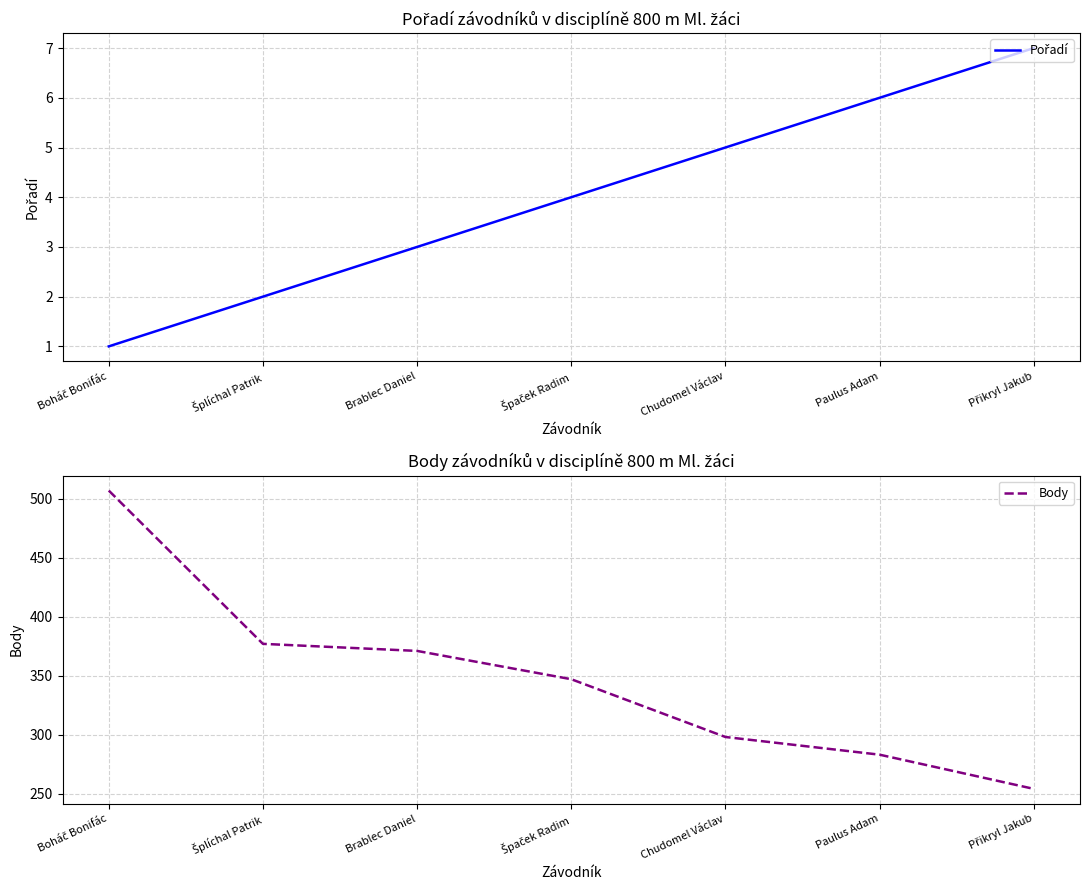

Reading left to right, list all the values displayed in this chart.

Pořadí: Boháč Bonifác=1	Šplíchal Patrik=2	Brablec Daniel=3	Špaček Radim=4	Chudomel Václav=5	Paulus Adam=6	Přikryl Jakub=7
Body: Boháč Bonifác=507	Šplíchal Patrik=377	Brablec Daniel=371	Špaček Radim=347	Chudomel Václav=298	Paulus Adam=283	Přikryl Jakub=254